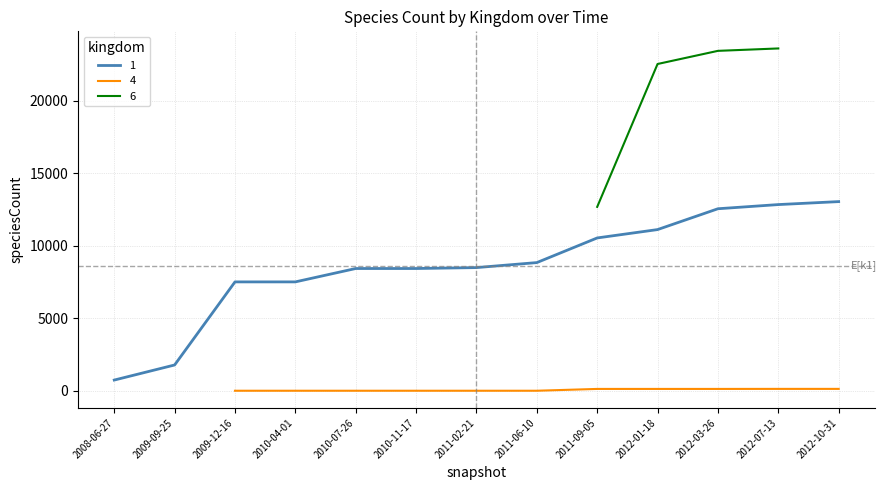

At which label is 1 closest to 6897?

2009-12-16